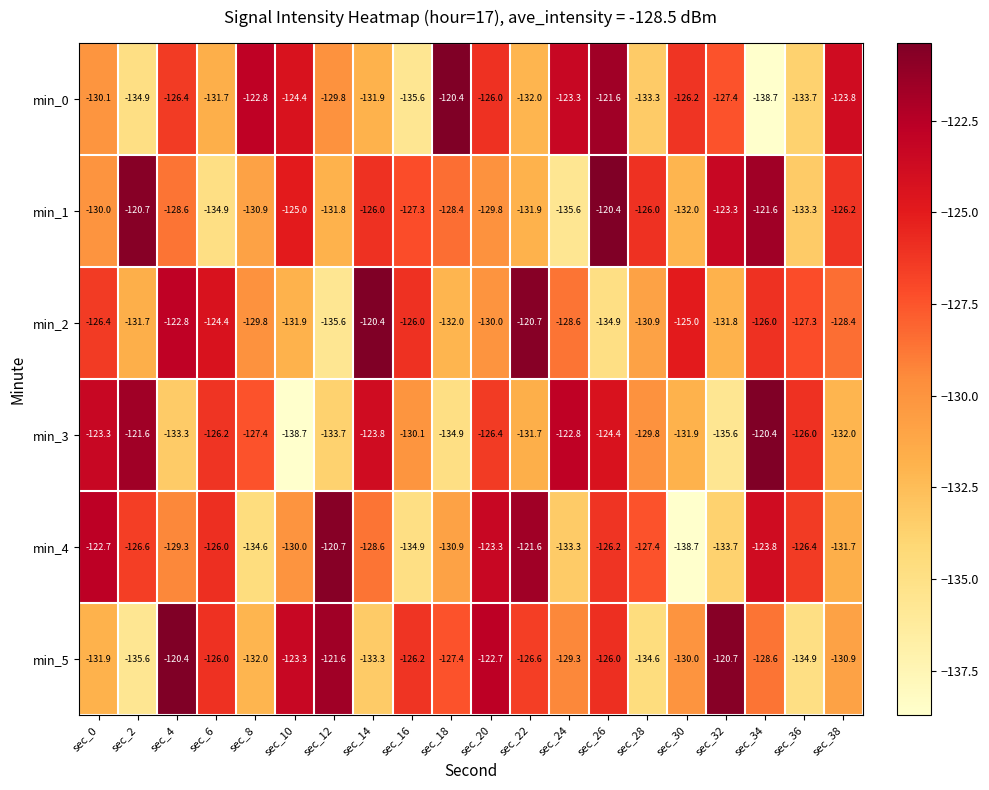

What is the maximum value shown in the chart?

-120.4